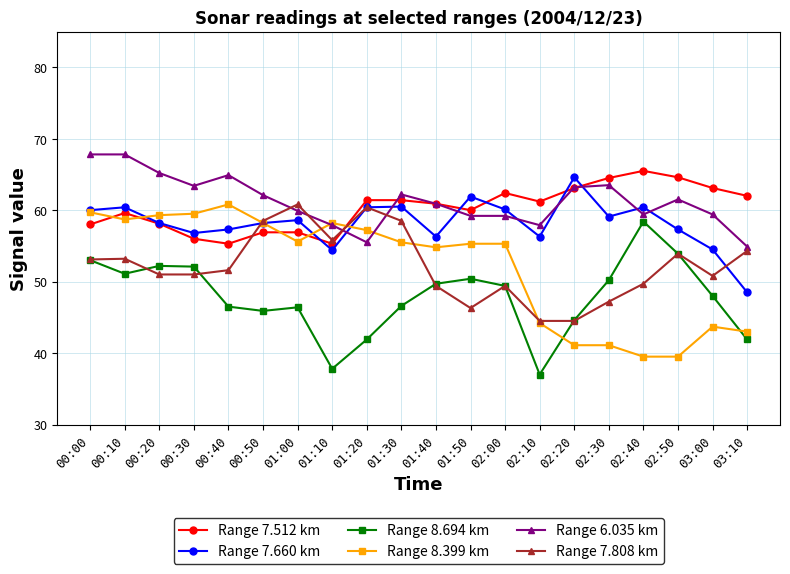

Where is Range 8.399 km nearest to the value 50?

01:40